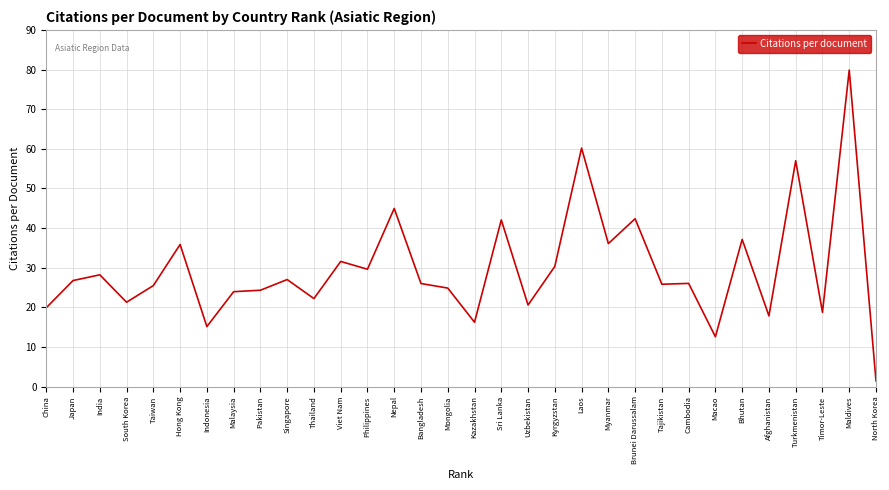

What position from the right is Maldives?

2